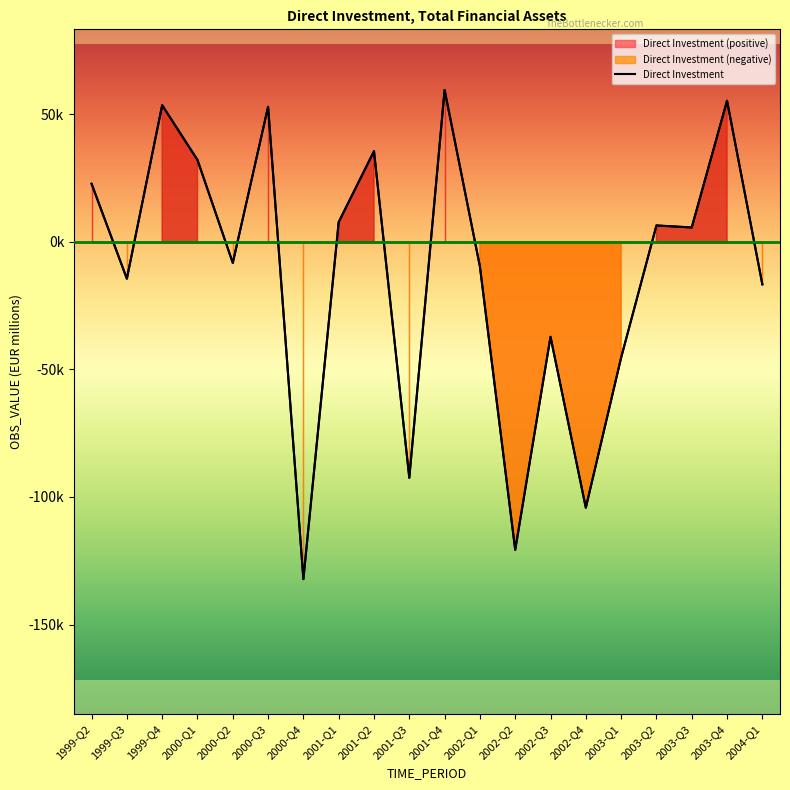

Is it true that the value at 2003-Q1 is -45432.1?

True